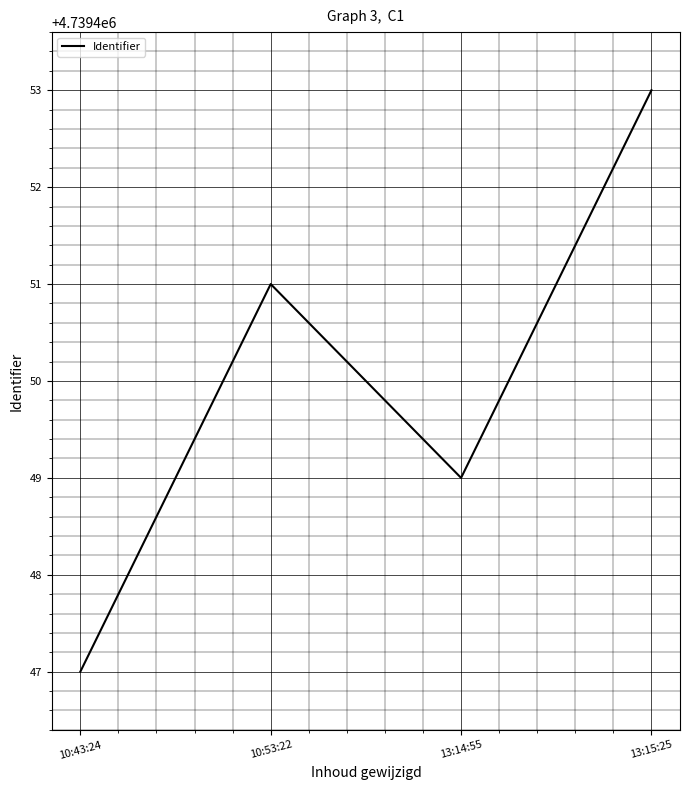

Is it true that the value at 10:43:24 is 4739447?

True